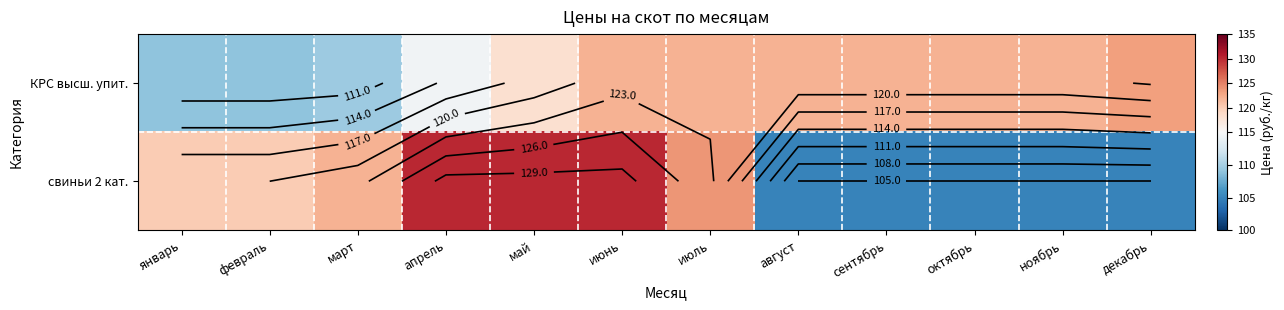

How many values in the КРС высш. упит. series are below 122?

5